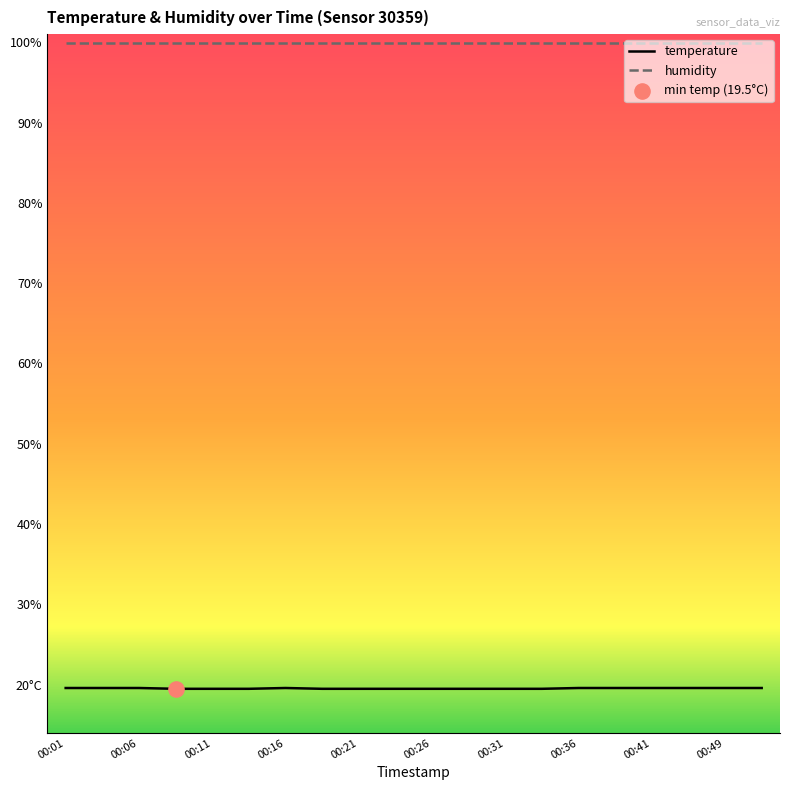

What are all the series names shown in the legend?

temperature, humidity